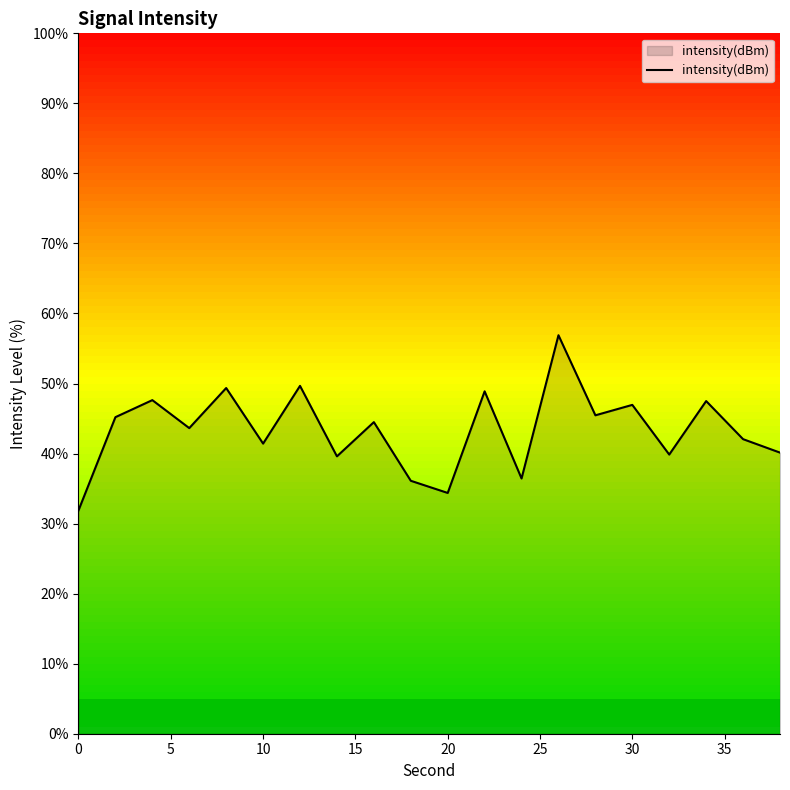

What is the maximum value shown in the chart?

56.9